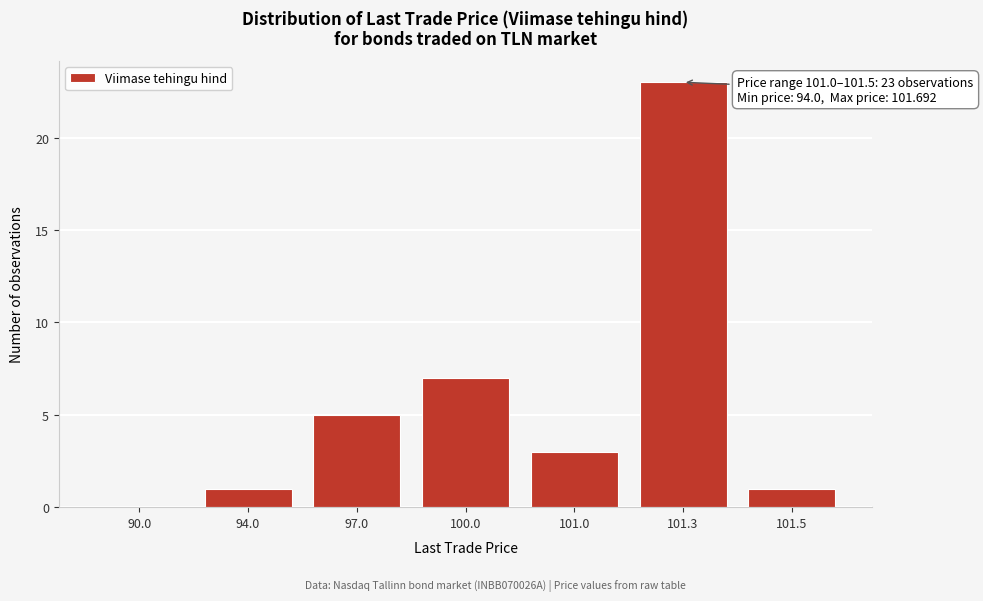

Reading left to right, transcribe all the data shown in this chart.

90.0=0	94.0=1	97.0=5	100.0=7	101.0=3	101.3=23	101.5=1